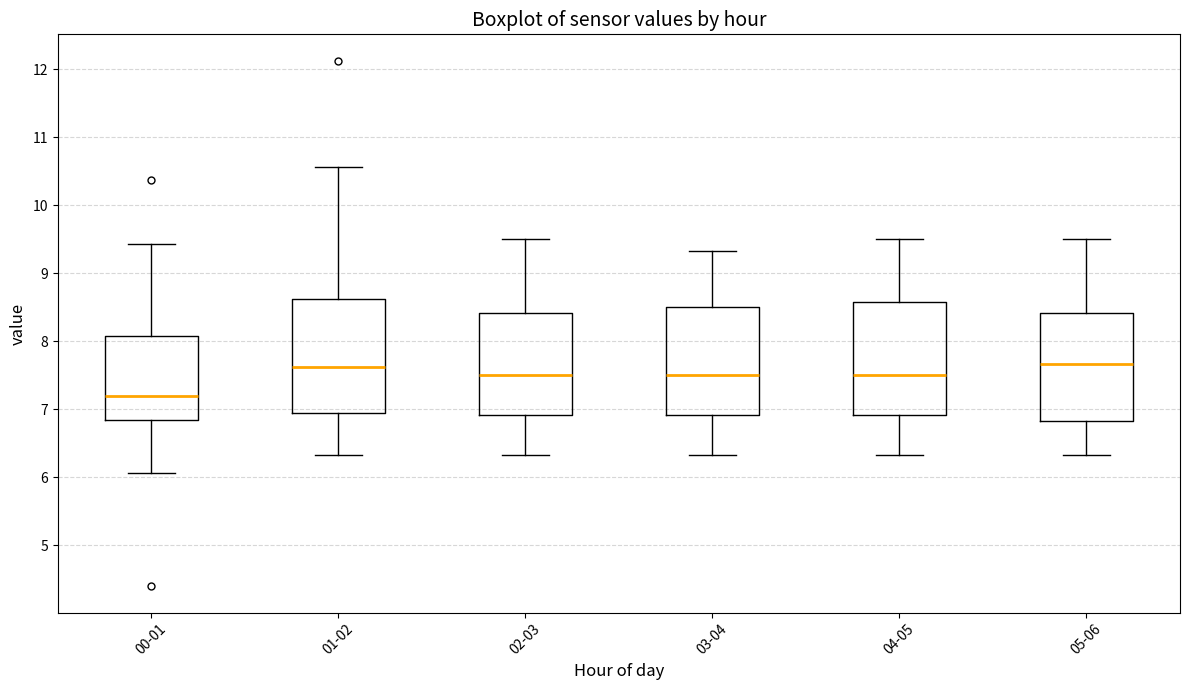

Where does the median line of the box for 05-06 sit on the y-axis? The values are not printed on the chart, so give them approximately, as read against the axis.

7.7